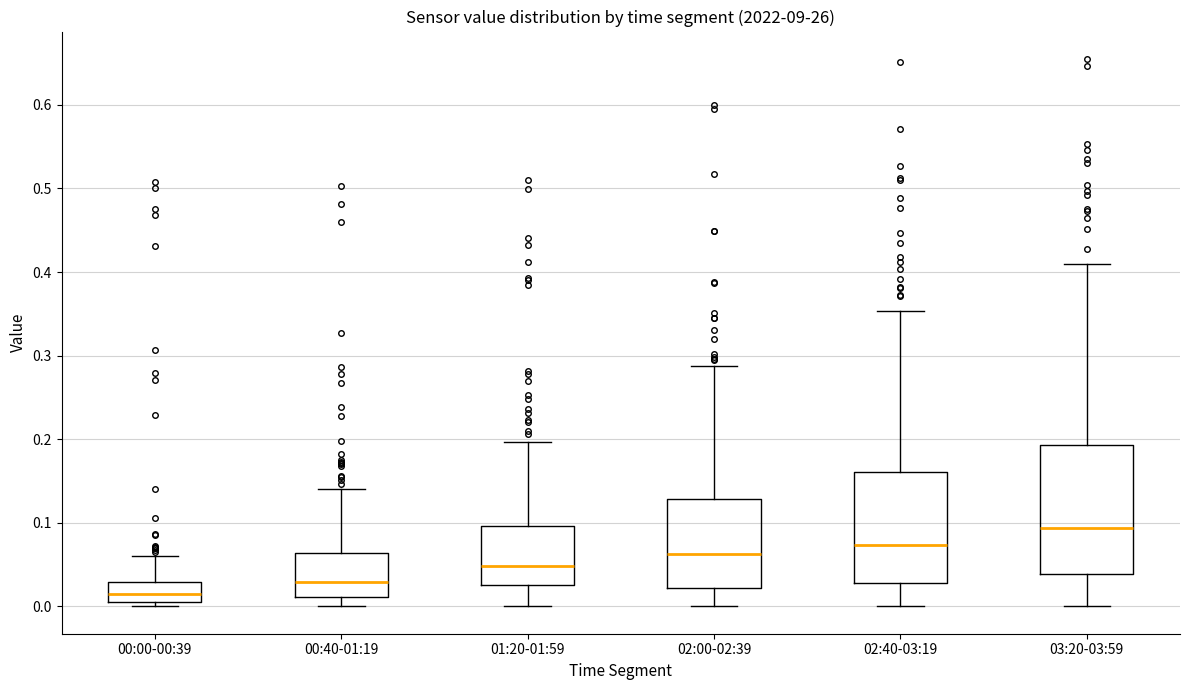

Reading left to right, read every box against the y-axis: the position of its median line, the range the box covers, and the ends of its whiskers. The values are not printed on the chart, so give them approximately, as read against the axis.

00:00-00:39: median 0.01 (inside the box), box 0.01 to 0.03, whiskers 0.00 to 0.06
00:40-01:19: median 0.03, box 0.01 to 0.06, whiskers 0.00 to 0.14
01:20-01:59: median 0.05, box 0.03 to 0.10, whiskers 0.00 to 0.20
02:00-02:39: median 0.06, box 0.02 to 0.13, whiskers 0.00 to 0.29
02:40-03:19: median 0.07, box 0.03 to 0.16, whiskers 0.00 to 0.35
03:20-03:59: median 0.09, box 0.04 to 0.19, whiskers 0.00 to 0.41